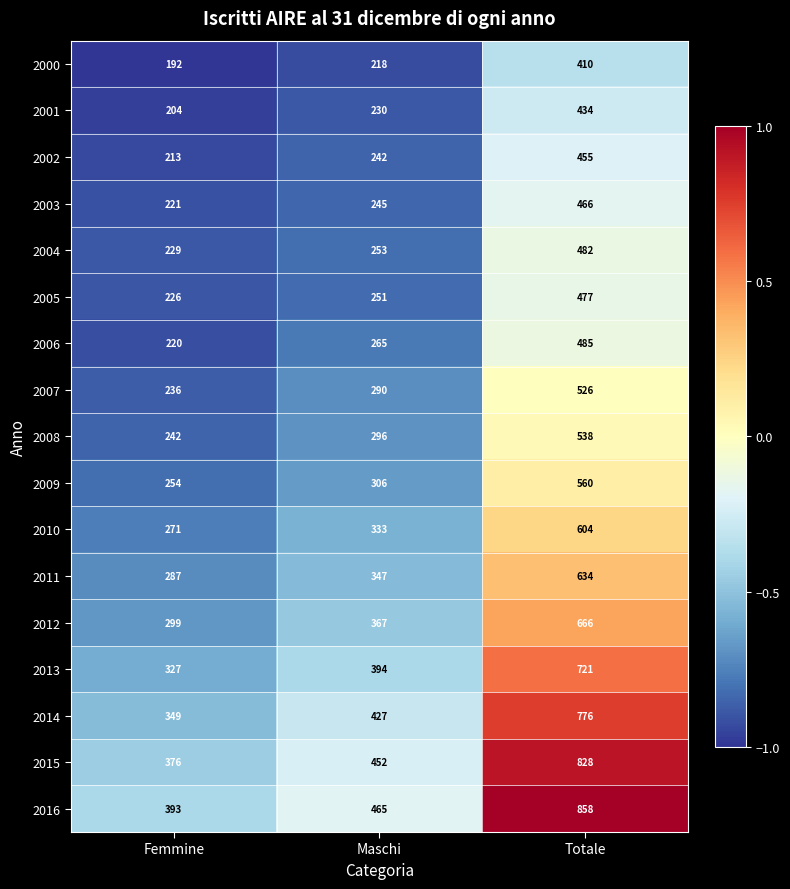

Which label corresponds to the smallest value in the chart?

Femmine